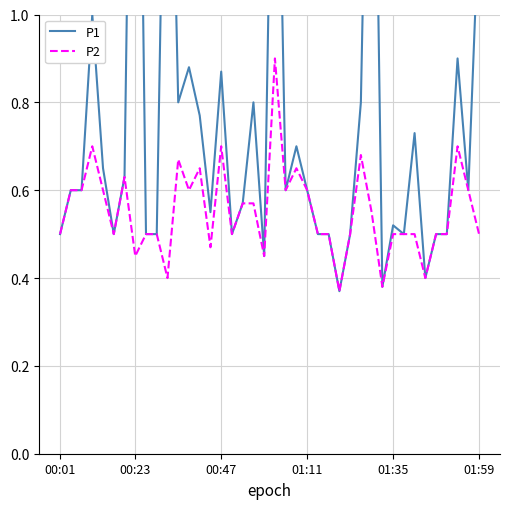

What is the maximum value for P2?

0.9